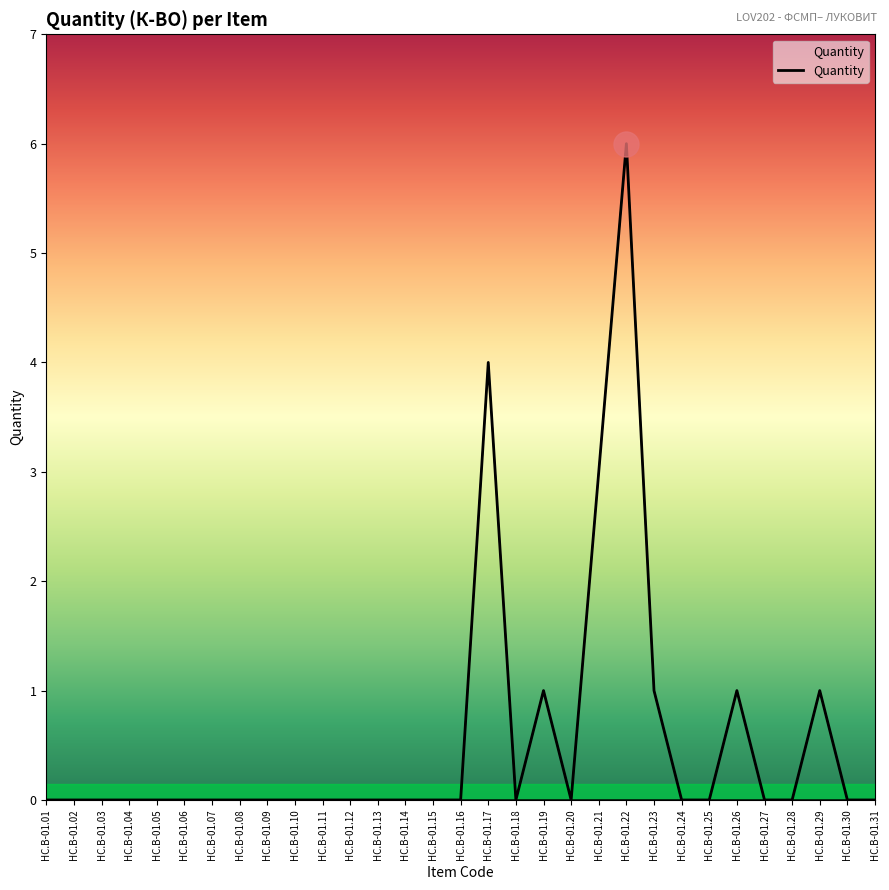

Reading right to left, extract all data points from this chart.

0	0	1	0	0	1	0	0	1	6	3	0	1	0	4	0	0	0	0	0	0	0	0	0	0	0	0	0	0	0	0